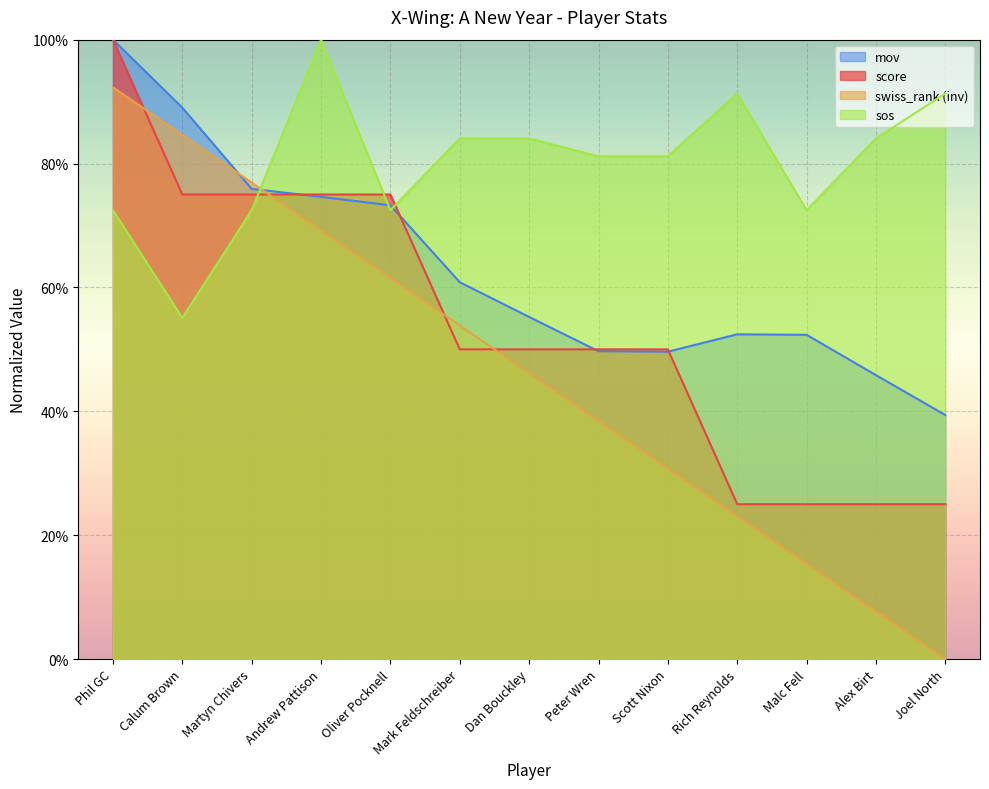

At which category does sos reach its first local valley?

Calum Brown